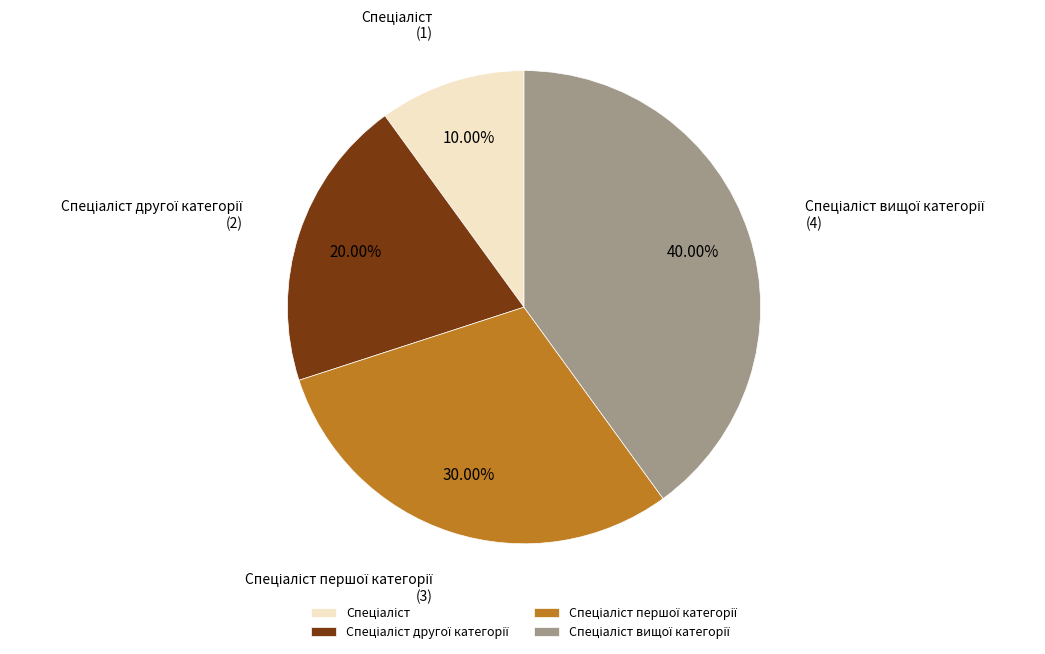

Does any single category account for the majority?

No